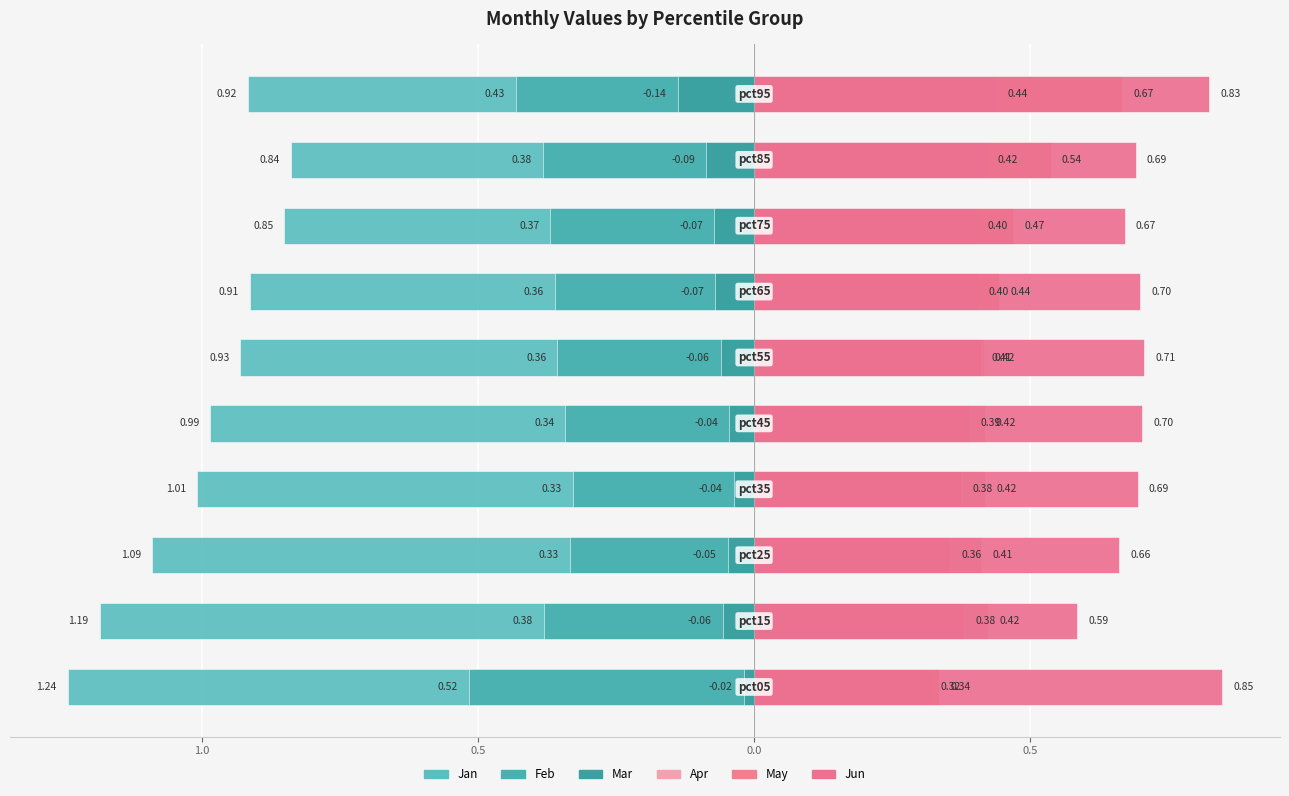

True or false: Mar has a value of -0.1 at 9.

True